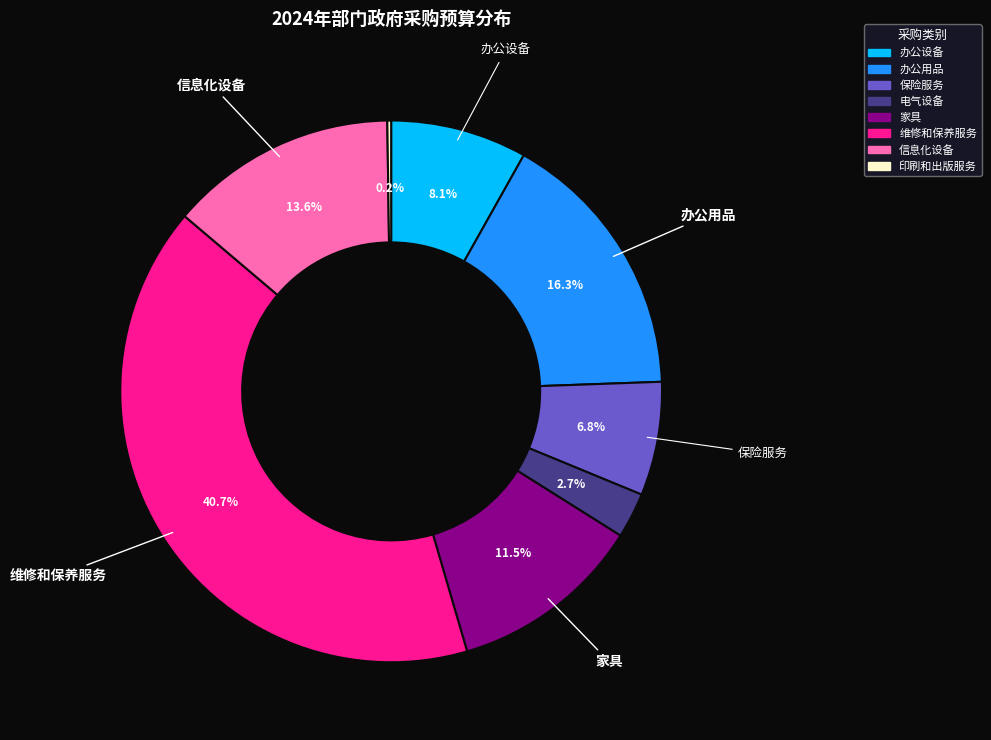

Which category has the biggest portion of the pie?

维修和保养服务